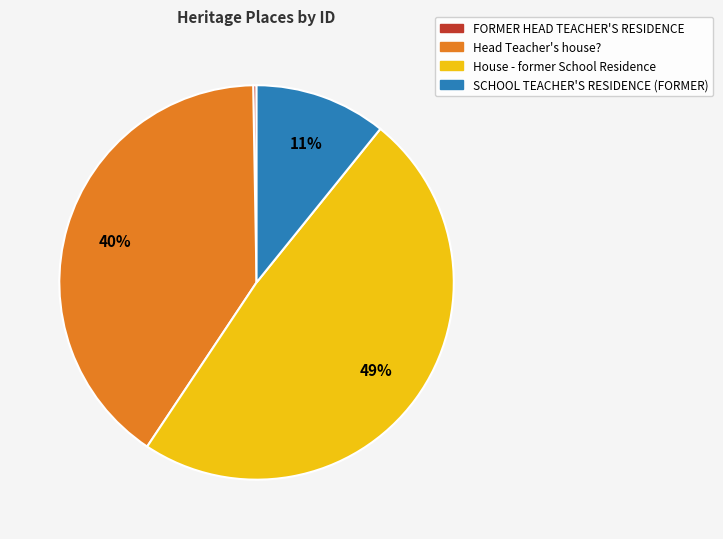

True or false: SCHOOL TEACHER'S RESIDENCE (FORMER) accounts for 4% of the total.

False